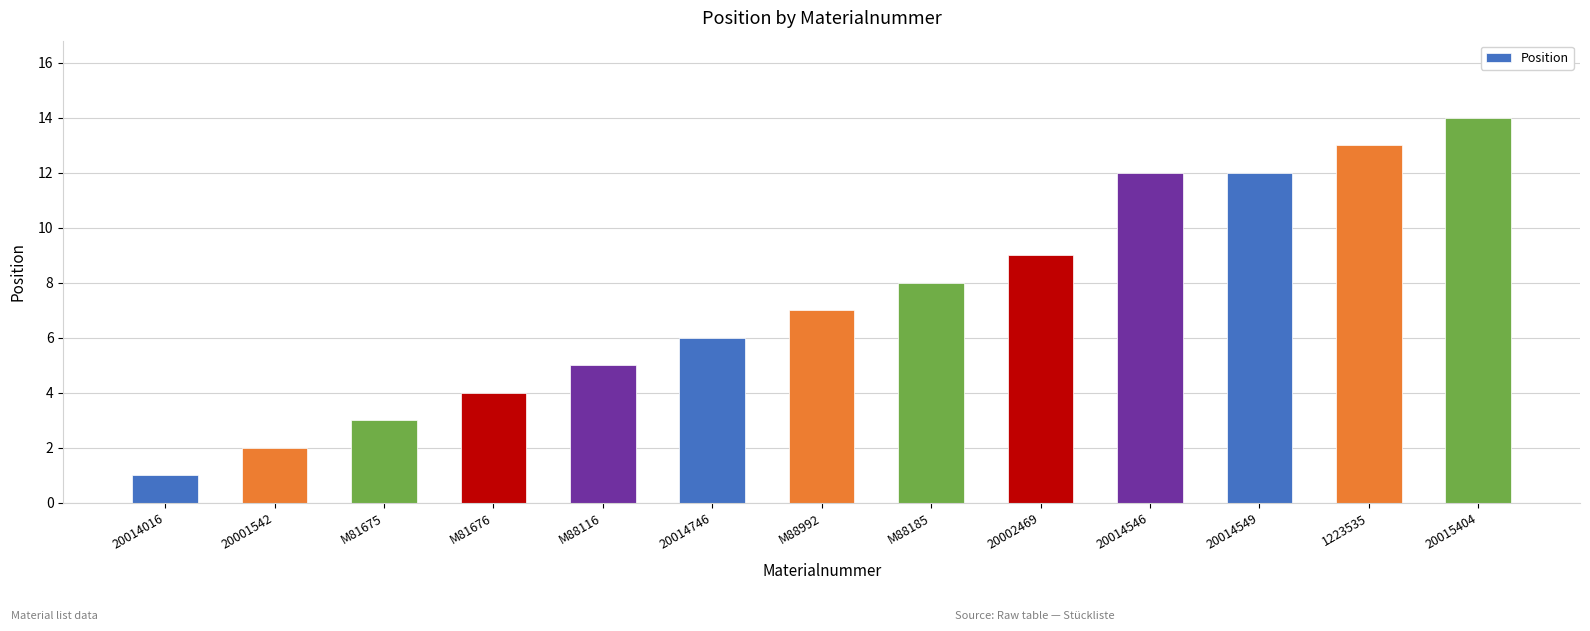

How many series are shown in this chart?

1